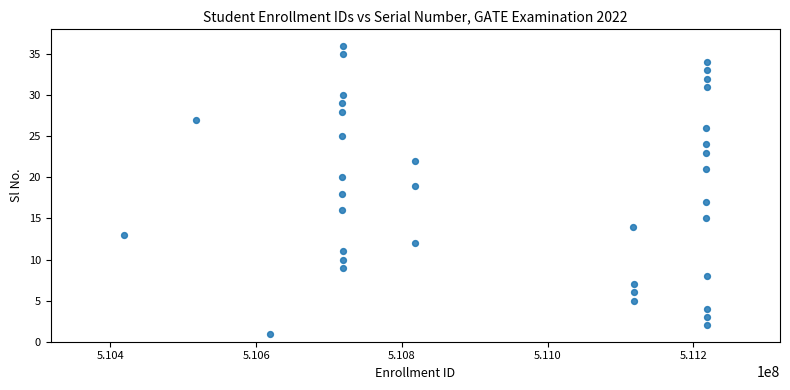

What is the range of Y values (max minus min)?

35